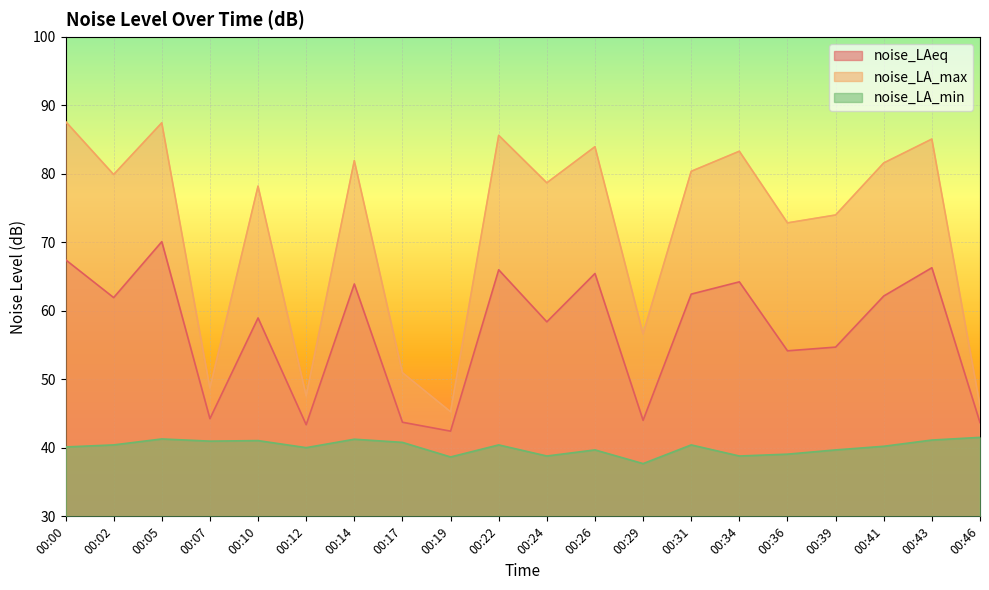

How many data points in noise_LAeq are less than 61?

10